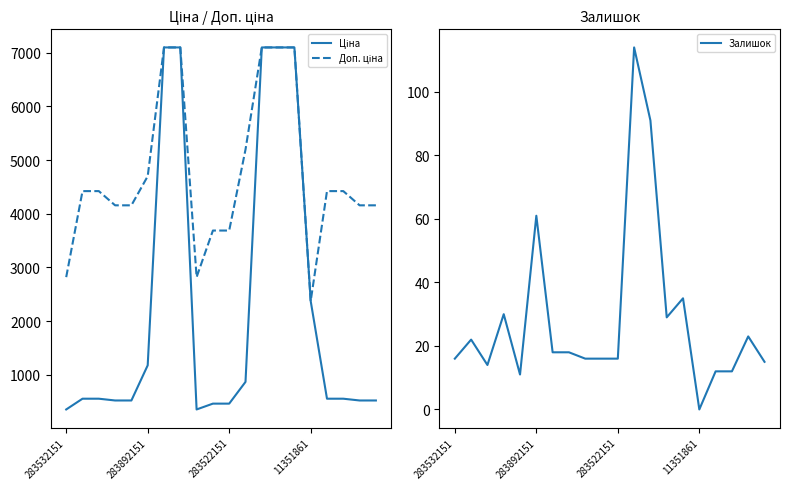

How many data points in Ціна are less than 552?

8